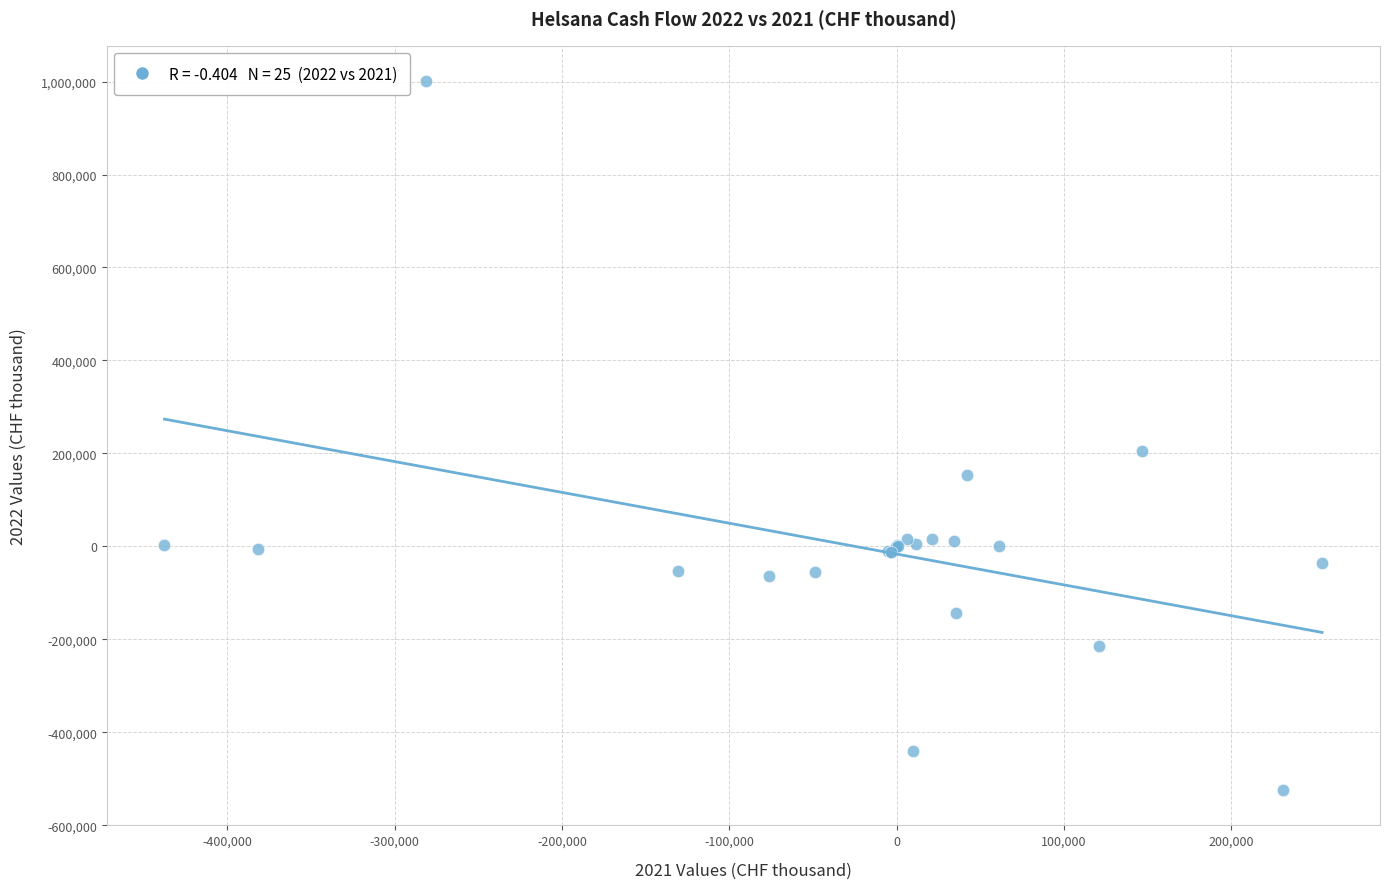

What Y value in the scatter plot is closest to 238429?

205329